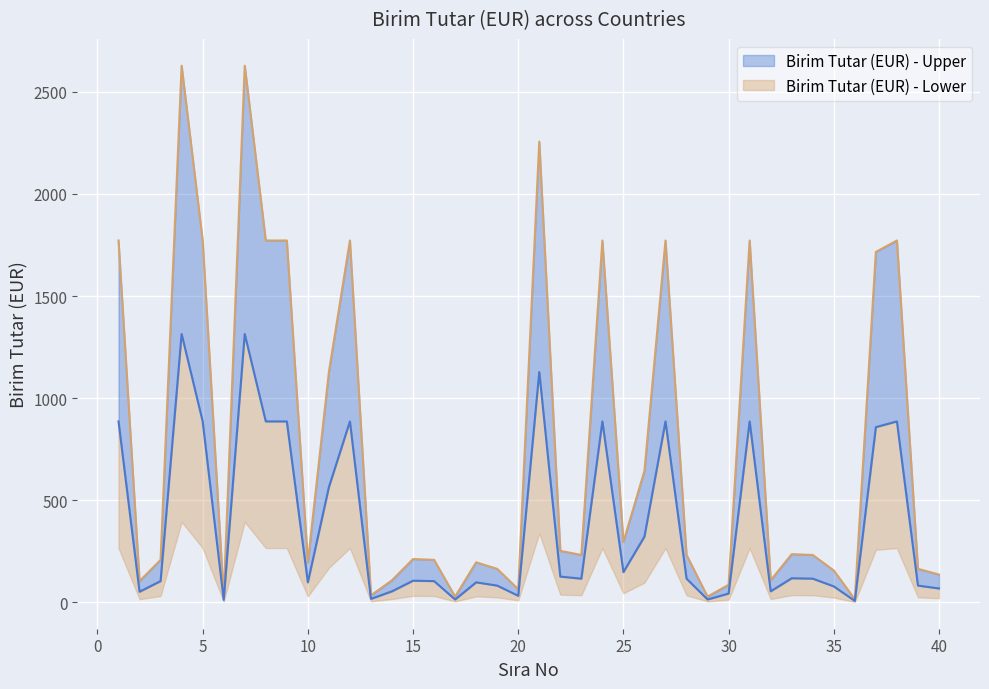

Reading left to right, list all the values displayed in this chart.

Birim Tutar (EUR) - Upper: 1=1772	2=104	3=208	4=2628	5=1772	6=24	7=2628	8=1772	9=1772	10=196	11=1128	12=1772	13=34	14=108	15=212	16=208	17=28	18=196	19=164	20=64	21=2256	22=252	23=232	24=1772	25=296	26=644	27=1772	28=232	29=28	30=86	31=1772	32=108	33=236	34=232	35=156	36=15	37=1716	38=1772	39=164	40=136
Birim Tutar (EUR) - Lower: 1=886	2=52	3=104	4=1314	5=886	6=12	7=1314	8=886	9=886	10=98	11=564	12=886	13=17	14=54	15=106	16=104	17=14	18=98	19=82	20=32	21=1128	22=126	23=116	24=886	25=148	26=322	27=886	28=116	29=14	30=43	31=886	32=54	33=118	34=116	35=78	36=7	37=858	38=886	39=82	40=68